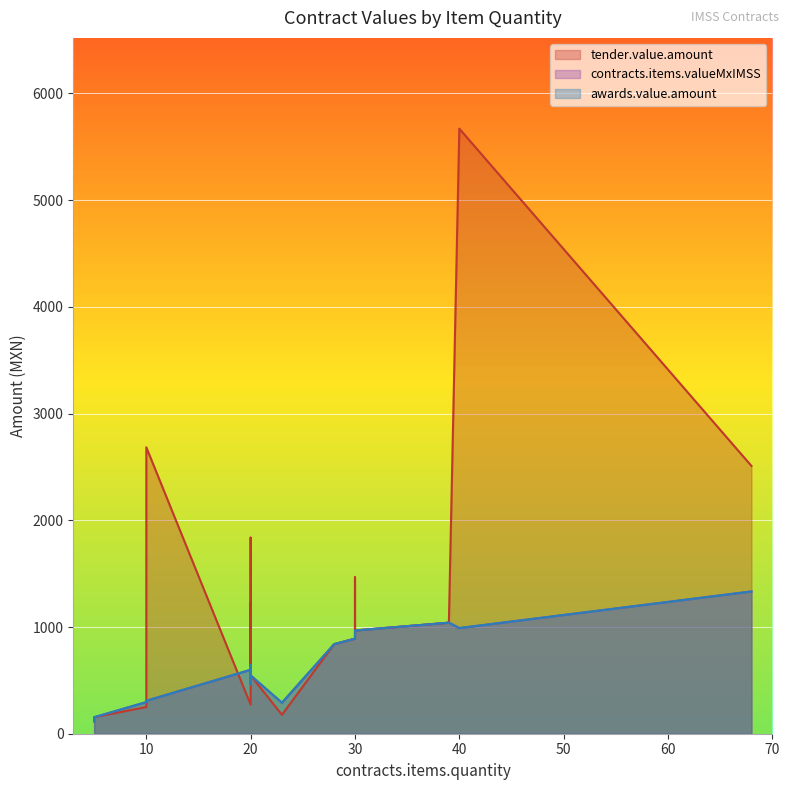

What is the difference between the tender.value.amount values at 10 and 20?

2412.8